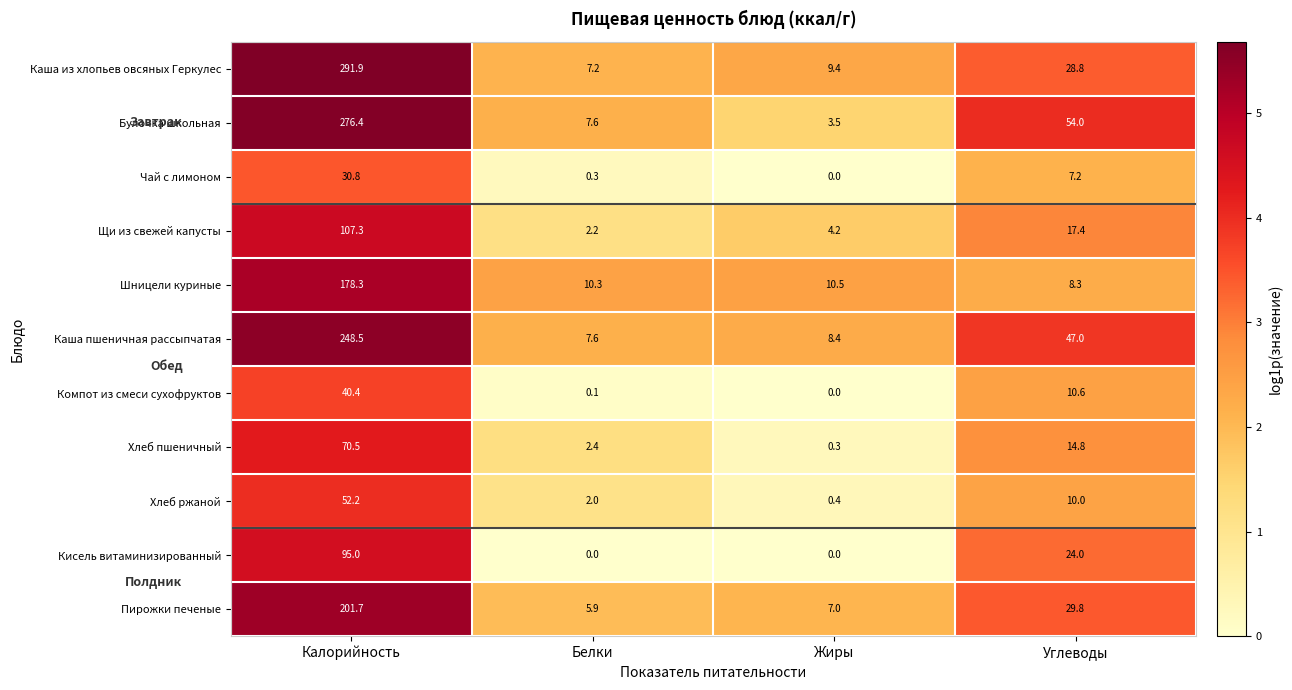

How many data points in Пирожки печеные are less than 29?

2